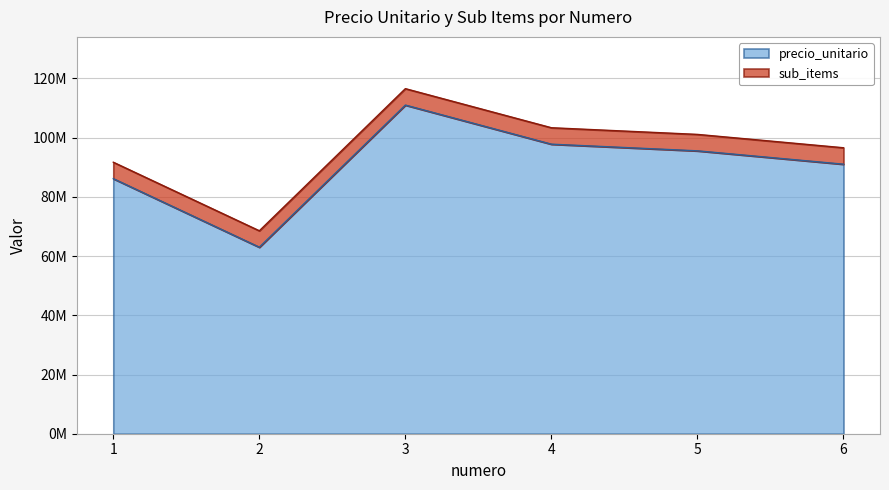

Where does the data first go above 95555000?

3